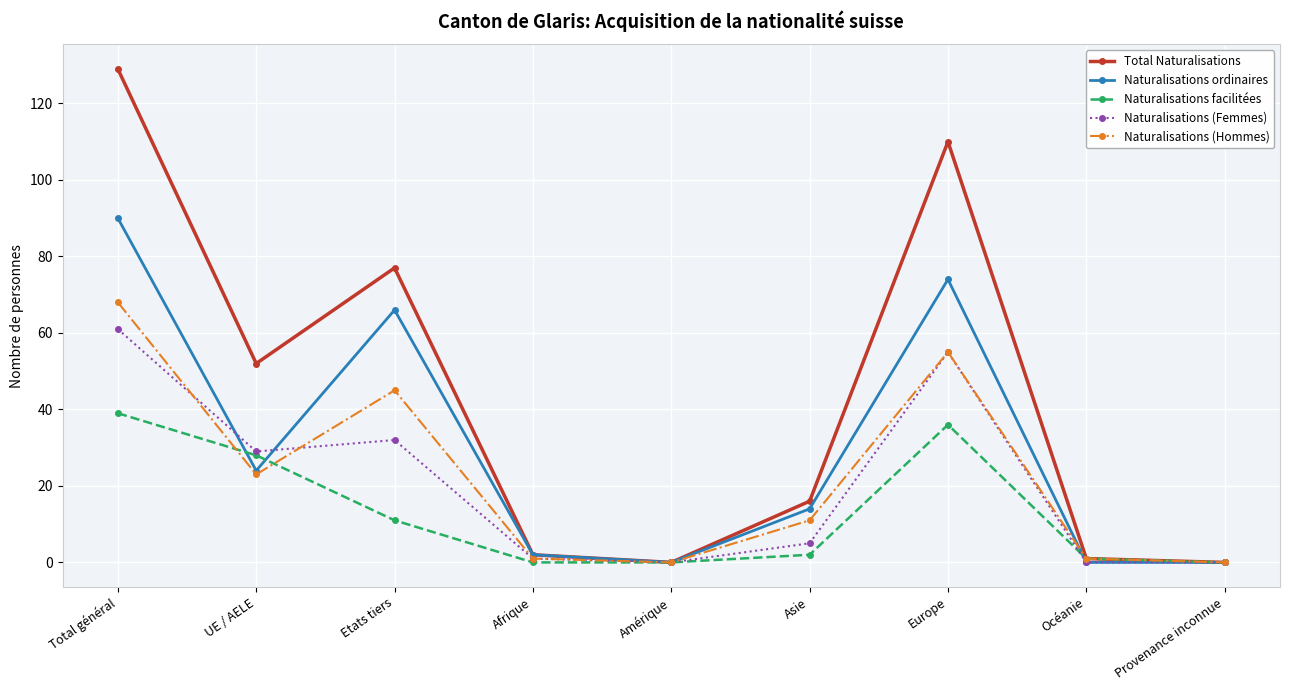

What is the maximum value shown in the chart?

129